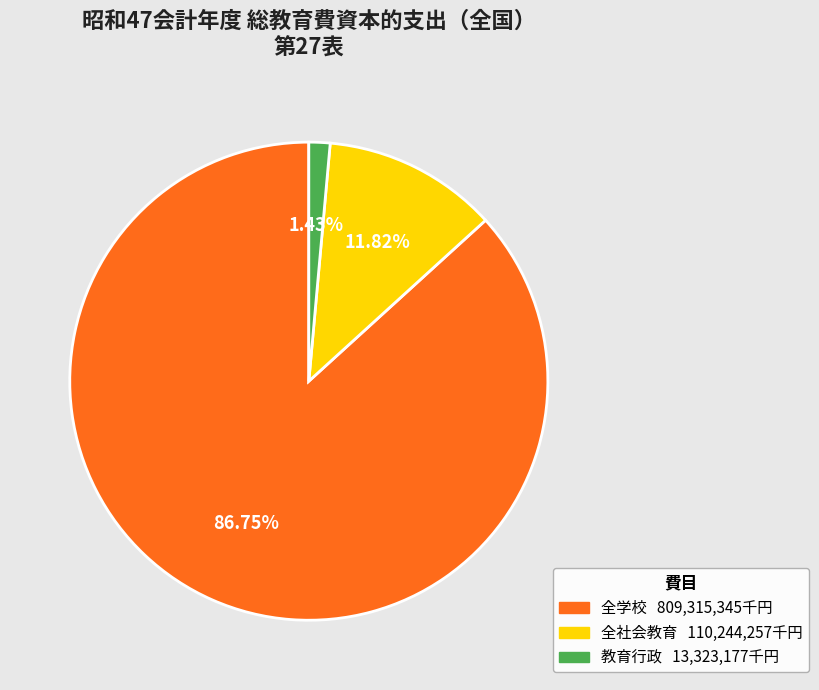

Between 全学校 and 教育行政, which is larger?

全学校